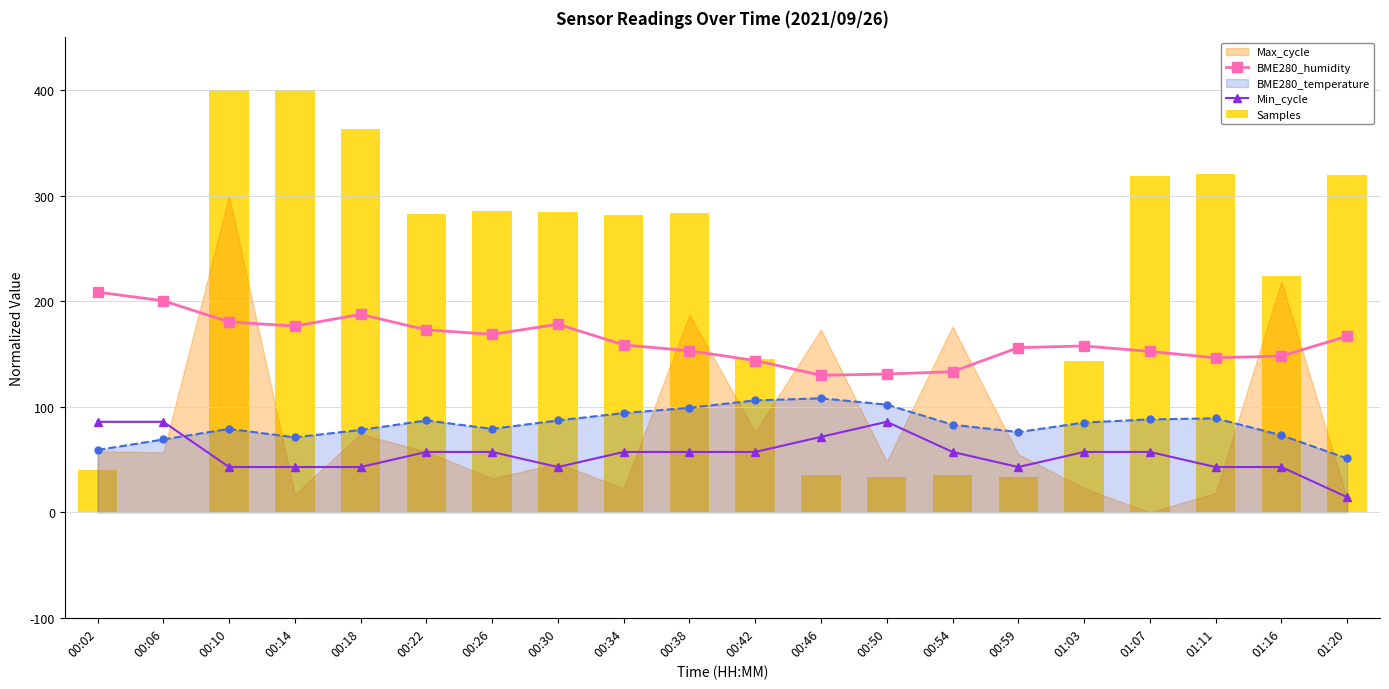

What is the greatest value displayed?

400.0